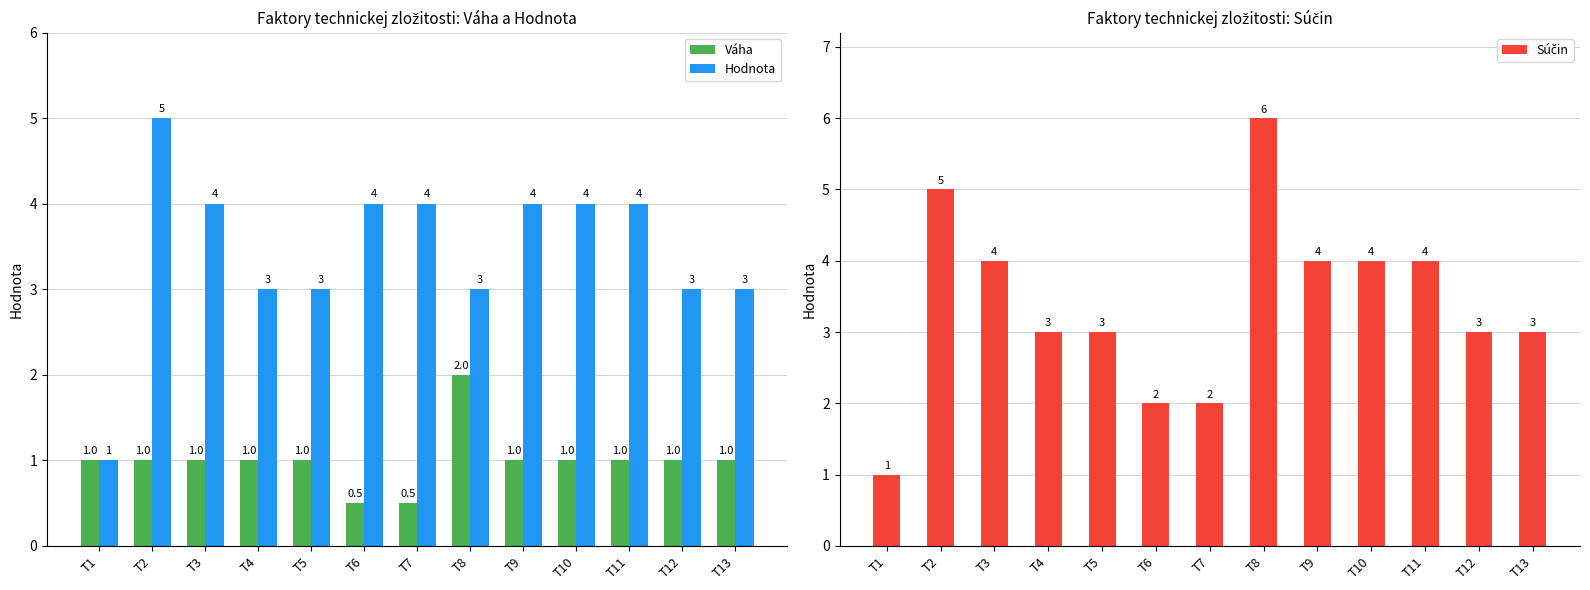

List the labels in order of Súčin value, smallest first.

T1, T6, T7, T4, T5, T12, T13, T3, T9, T10, T11, T2, T8